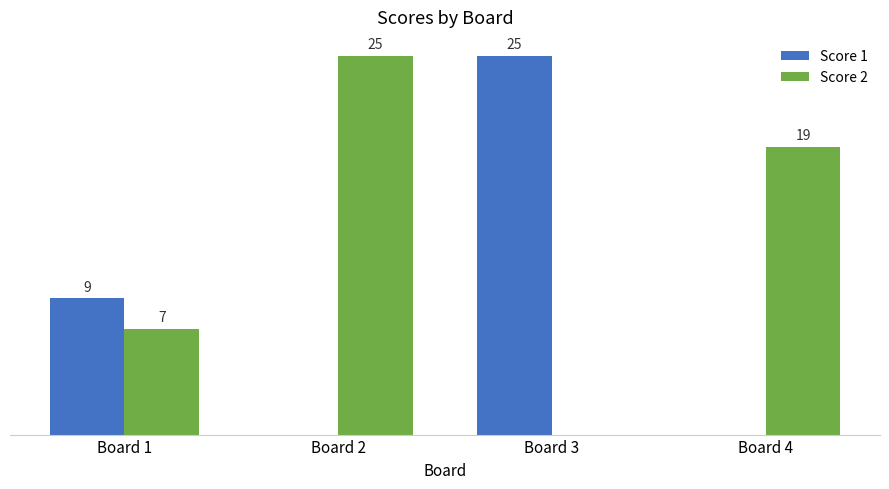

Between Board 1 and Board 4, which series saw the biggest shift?

Score 2